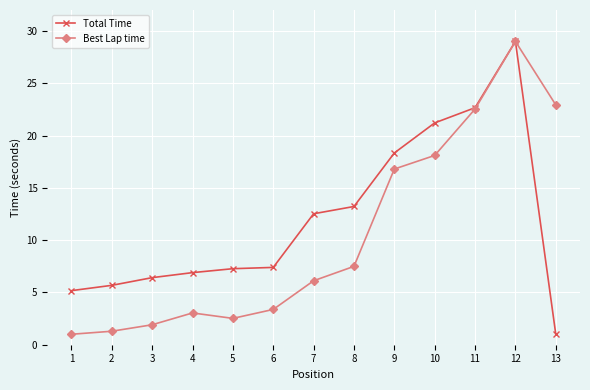

What is the difference between the maximum and minimum values in the Total Time series?

28.0